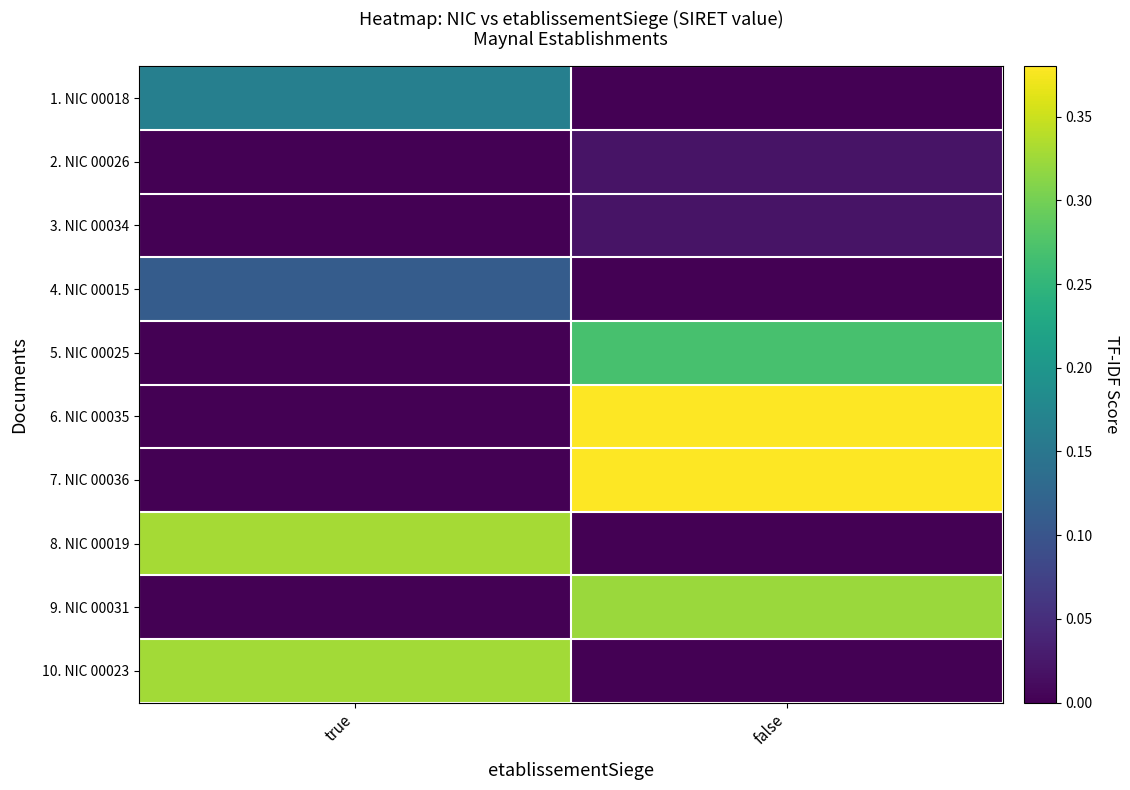

Reading left to right, extract all data points from this chart.

1. NIC 00018: true=0.2	false=0.0
2. NIC 00026: true=0.0	false=0.0
3. NIC 00034: true=0.0	false=0.0
4. NIC 00015: true=0.1	false=0.0
5. NIC 00025: true=0.0	false=0.3
6. NIC 00035: true=0.0	false=0.4
7. NIC 00036: true=0.0	false=0.4
8. NIC 00019: true=0.3	false=0.0
9. NIC 00031: true=0.0	false=0.3
10. NIC 00023: true=0.3	false=0.0